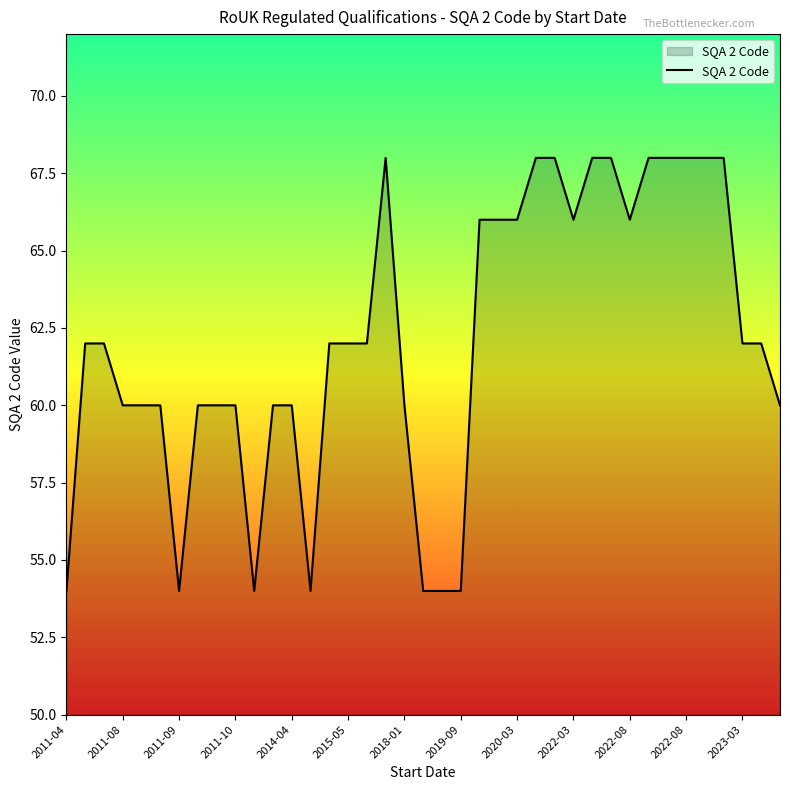

What is the difference between the maximum and minimum values?

14